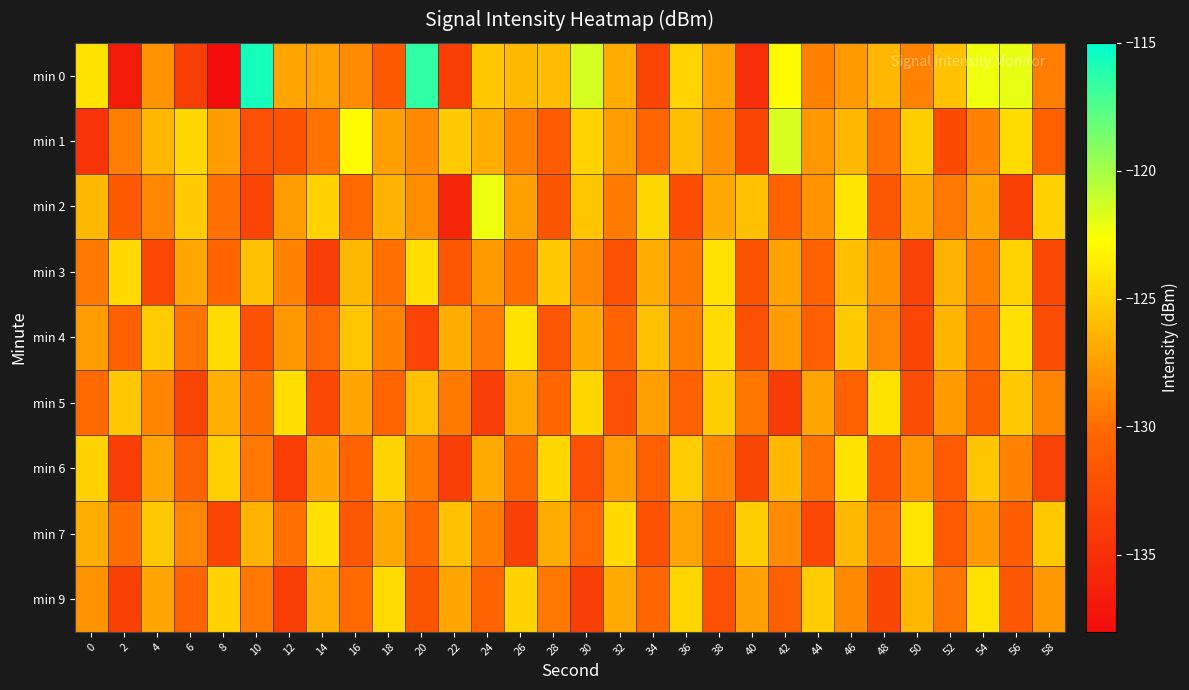

At which category is the sum across all series the highest?

46